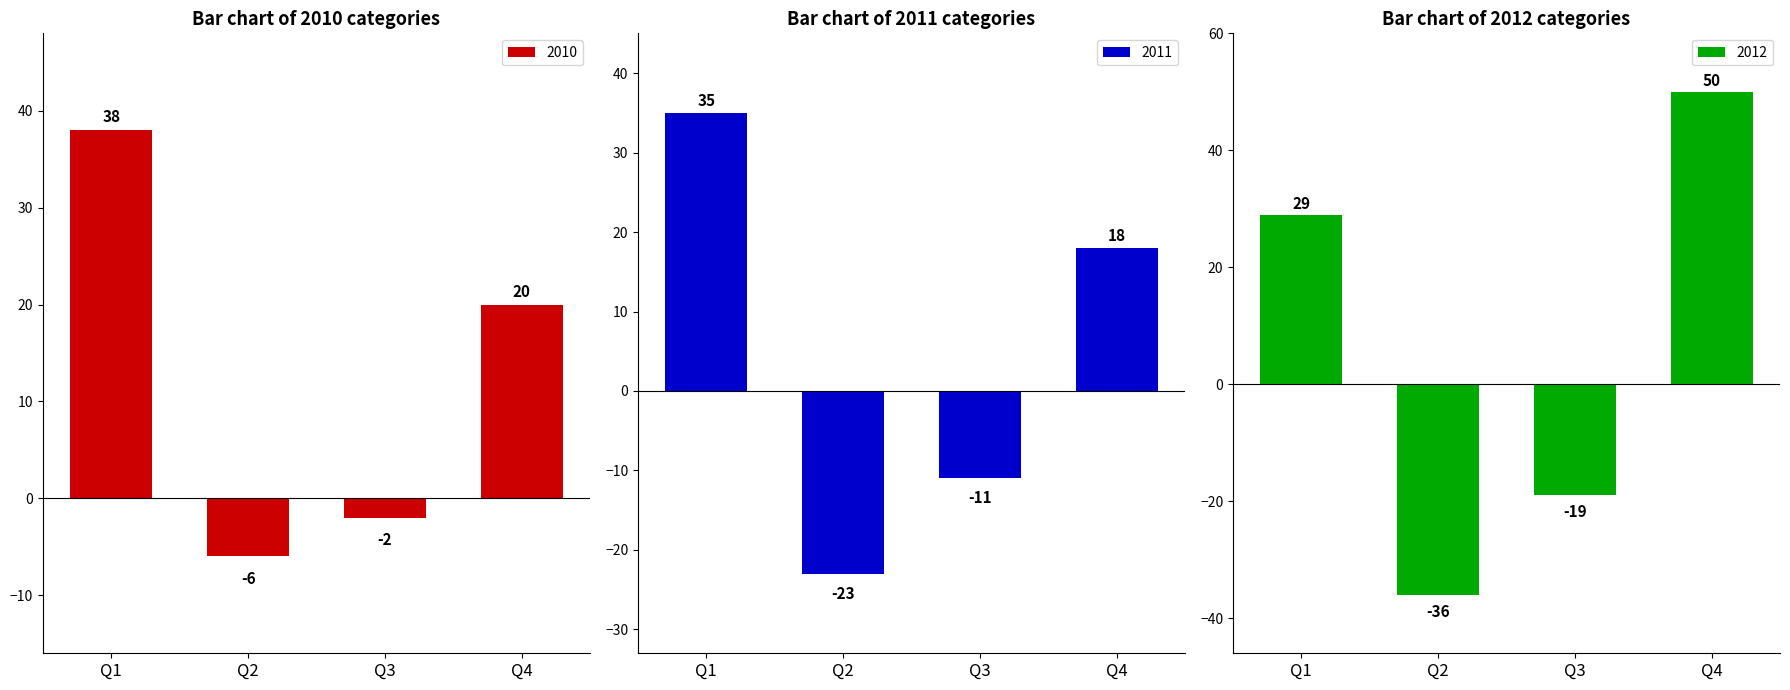

Which series has the largest range (max minus min)?

2012